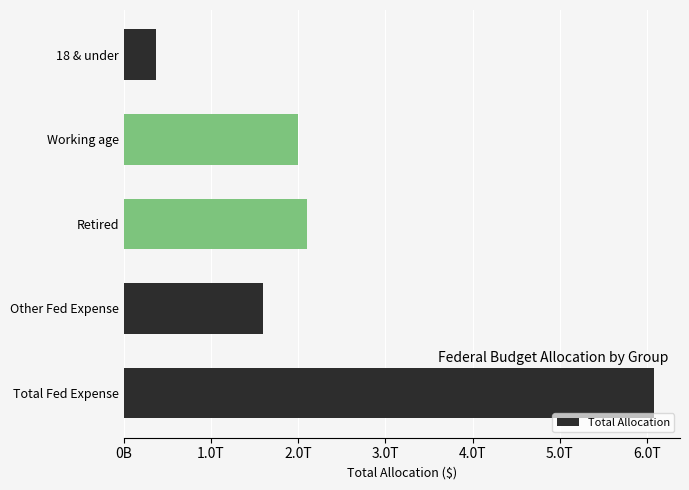

What is the maximum value shown in the chart?

6075000000000